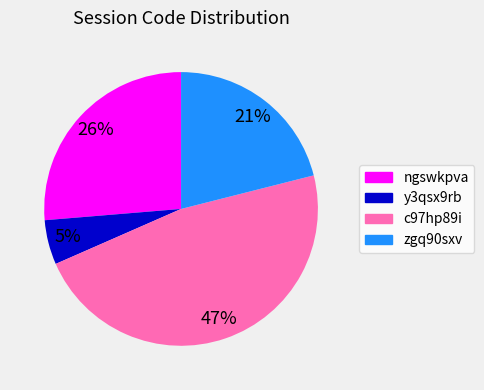

Is y3qsx9rb the majority of the pie?

No